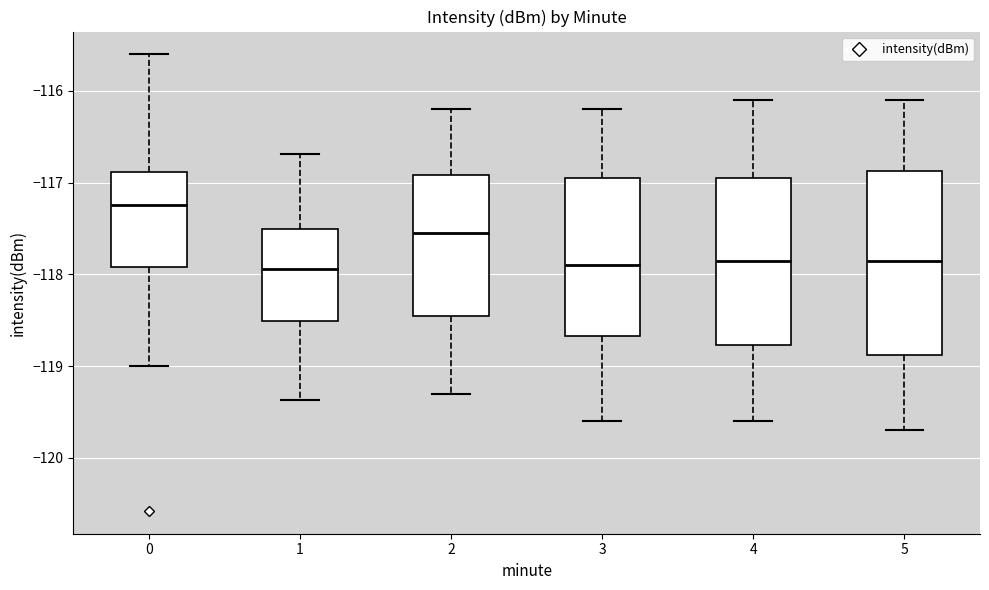

Where does the upper whisker of the box at x = 1 end on the y-axis? The values are not printed on the chart, so give them approximately, as read against the axis.

-116.7